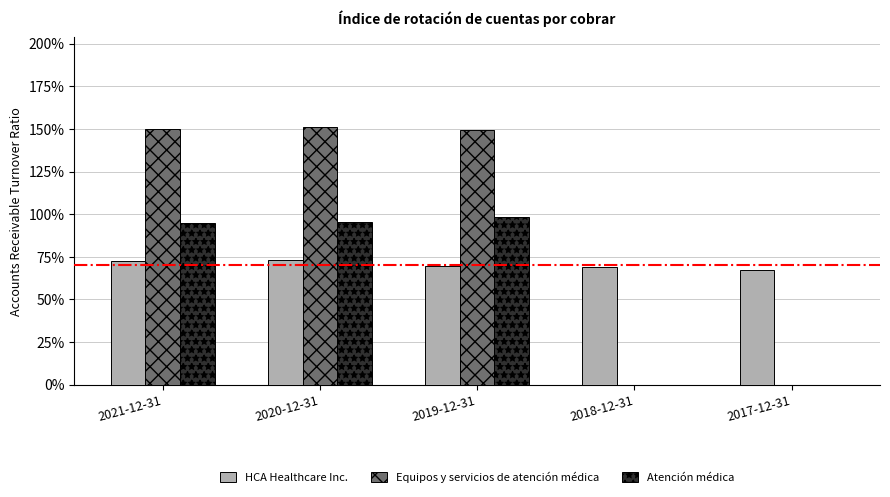

At which category is the sum across all series the highest?

2020-12-31